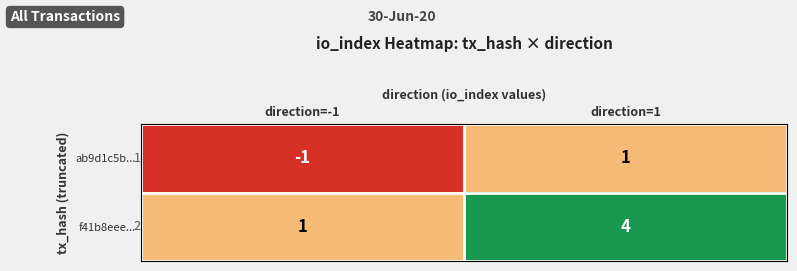

Is it true that ab9d1c5b... equals -2 at direction=-1?

False